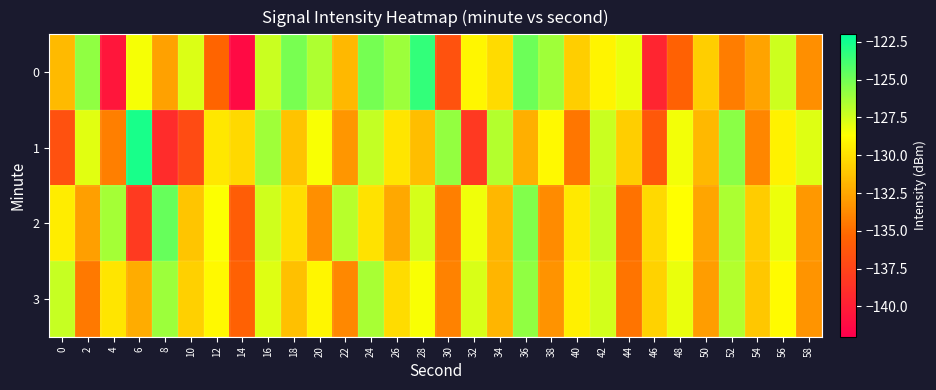

Count the number of data series in this chart.

4